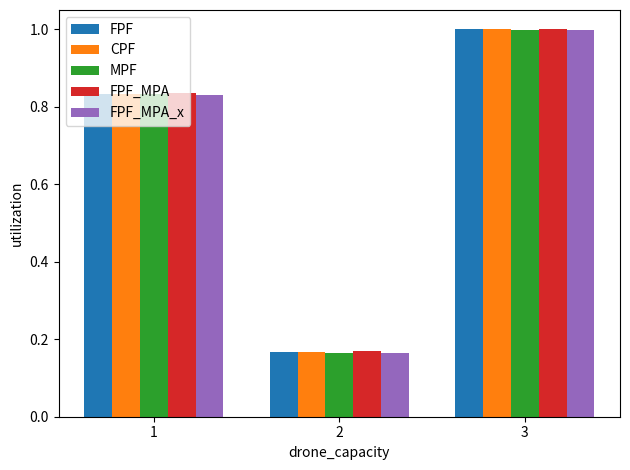

How many bars are there in each group?

5